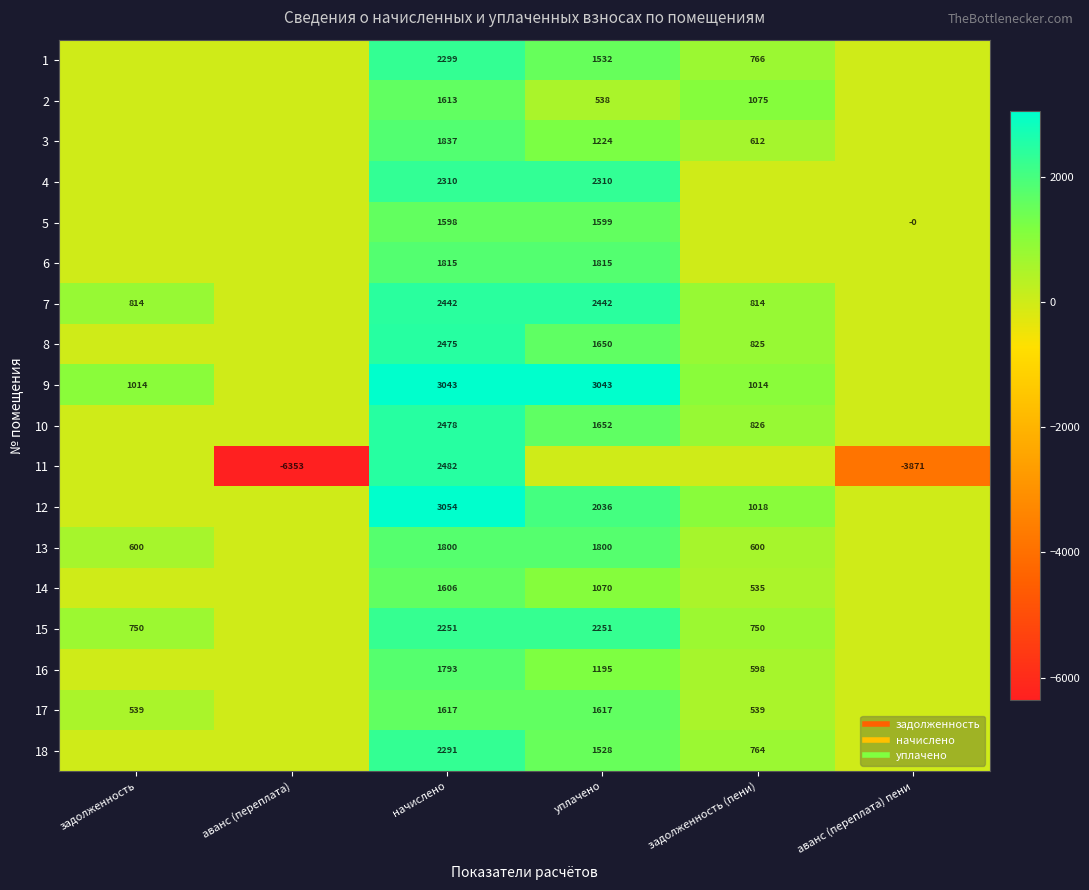

Where is 3 nearest to the value 918?

задолженность (пени)